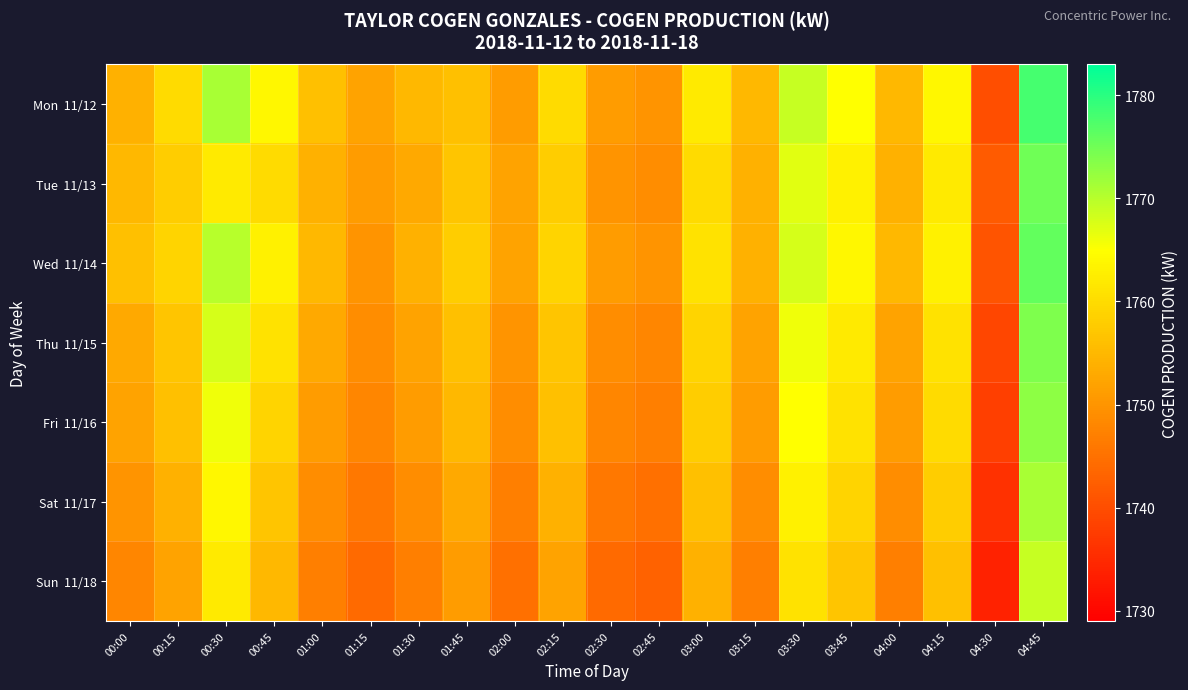

List the series in order of their peak value, lowest first.

Sun 11/18, Sat 11/17, Fri 11/16, Thu 11/15, Tue 11/13, Wed 11/14, Mon 11/12